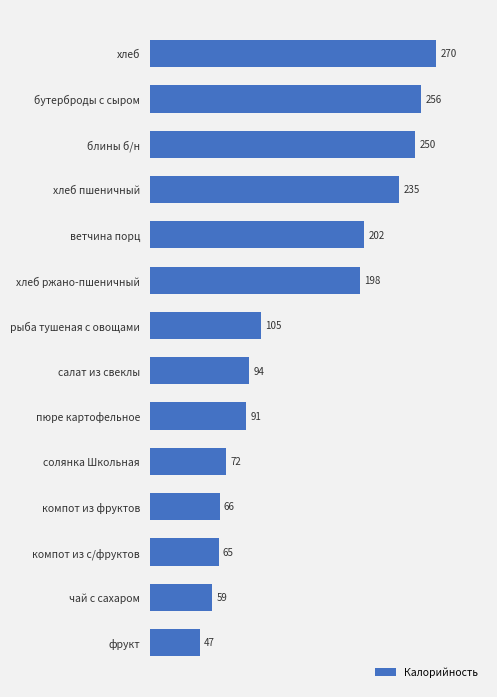

List the labels in order of value, smallest first.

фрукт, чай с сахаром, компот из с/фруктов, компот из фруктов, солянка Школьная, пюре картофельное, салат из свеклы, рыба тушеная с овощами, хлеб ржано-пшеничный, ветчина порц, хлеб пшеничный, блины б/н, бутерброды с сыром, хлеб